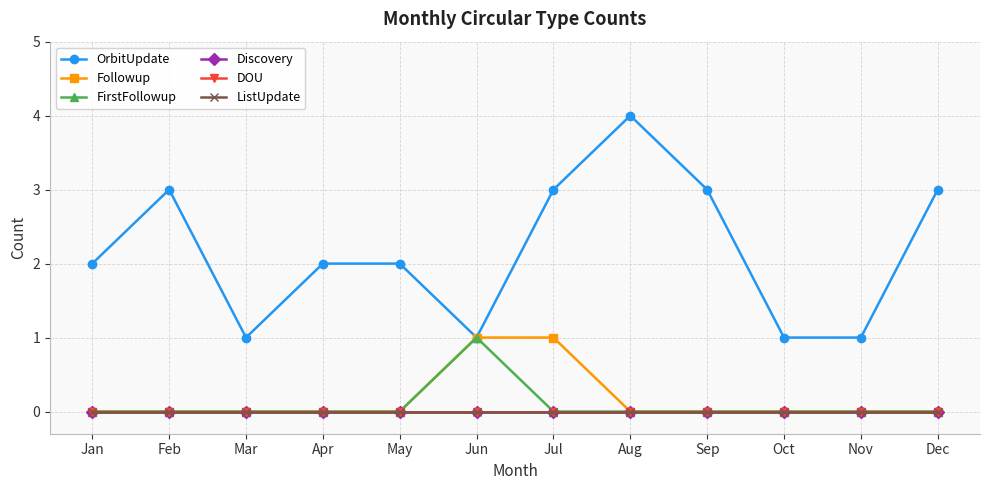

What is the difference between the highest and lowest values at Jul?

3